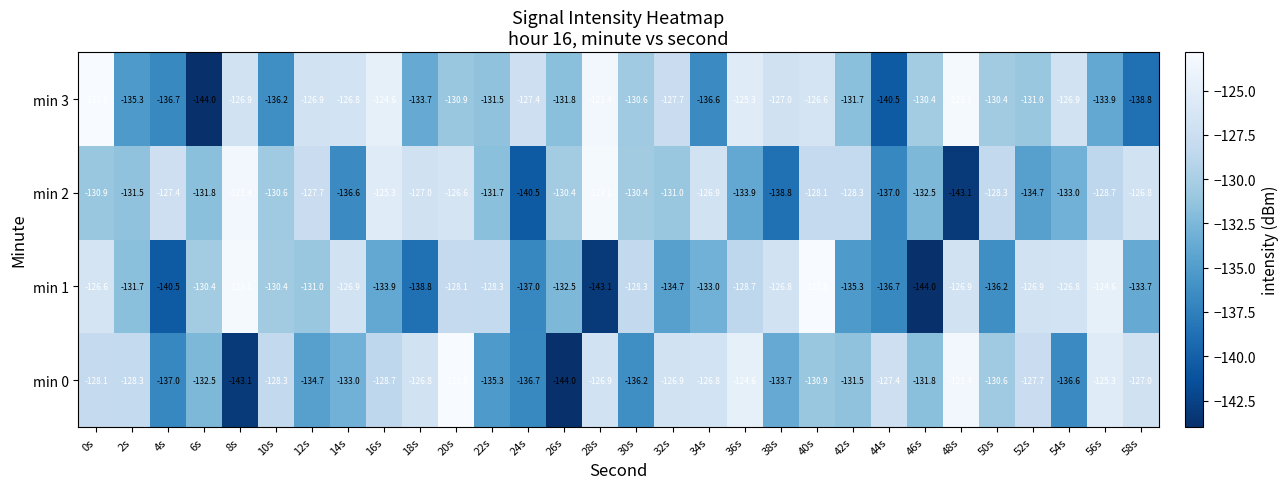

At which label does min 3 first exceed -130?

0s